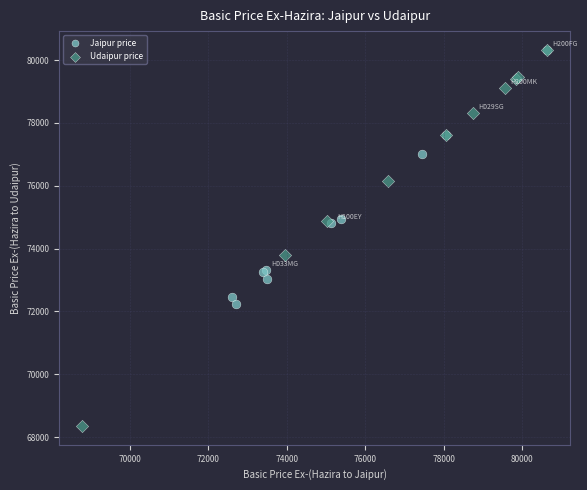

Which series has the widest spread of Y values?

Udaipur price